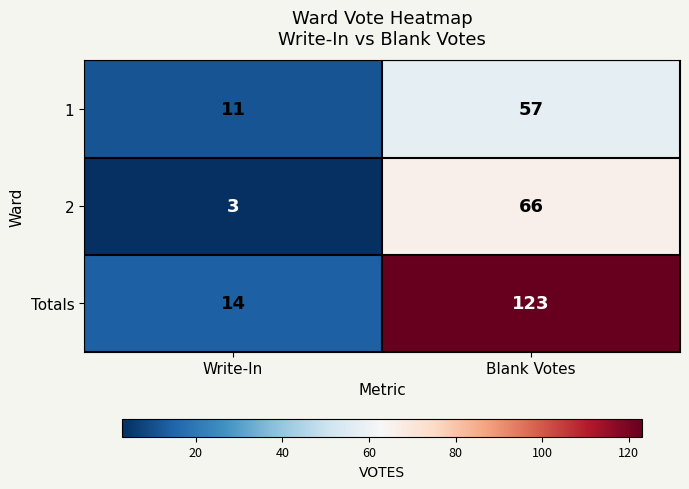

What is the total value across all series at Write-In?

28